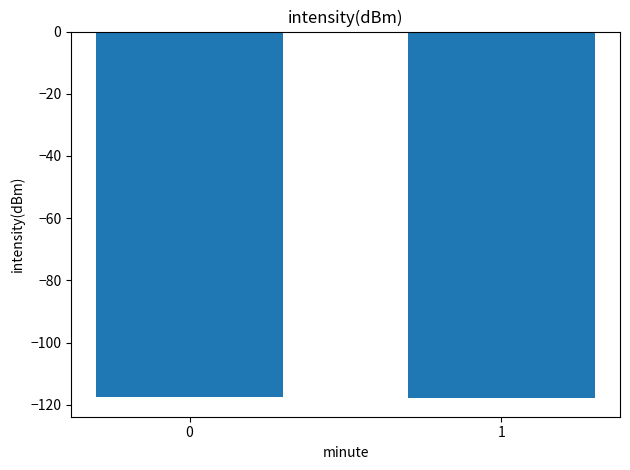

What is the average value?

-117.8